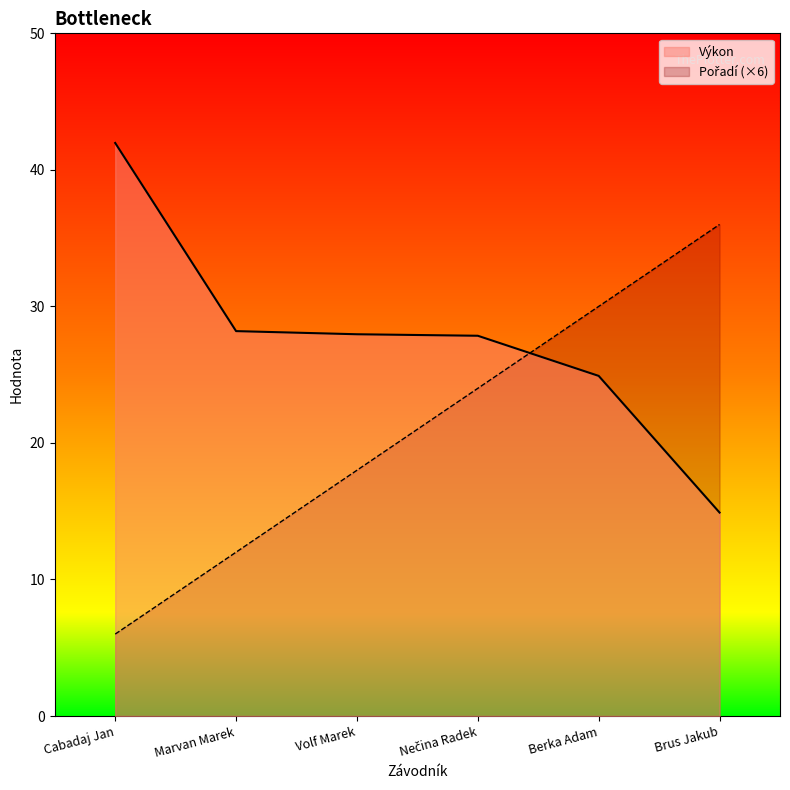

The Výkon series shows 27.9 at Nečina Radek. True or false?

True